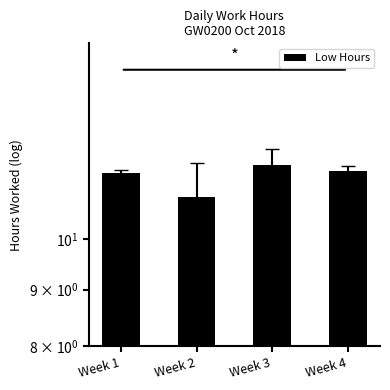

List the labels in order of value, smallest first.

Week 2, Week 1, Week 4, Week 3